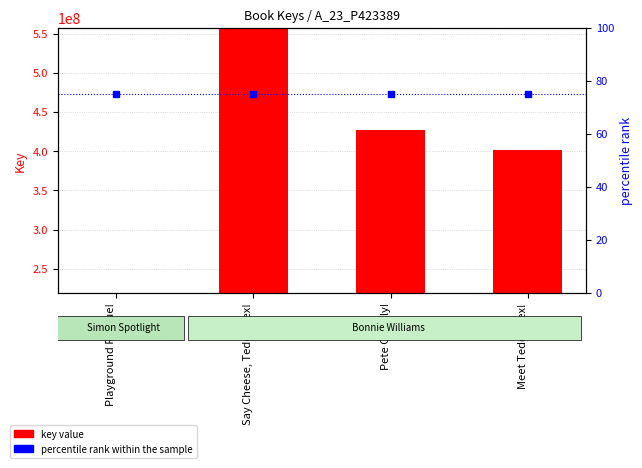

Reading left to right, transcribe all the data shown in this chart.

key value: 219268677	557199182	426792485	401185861
percentile rank within the sample: 75	75	75	75